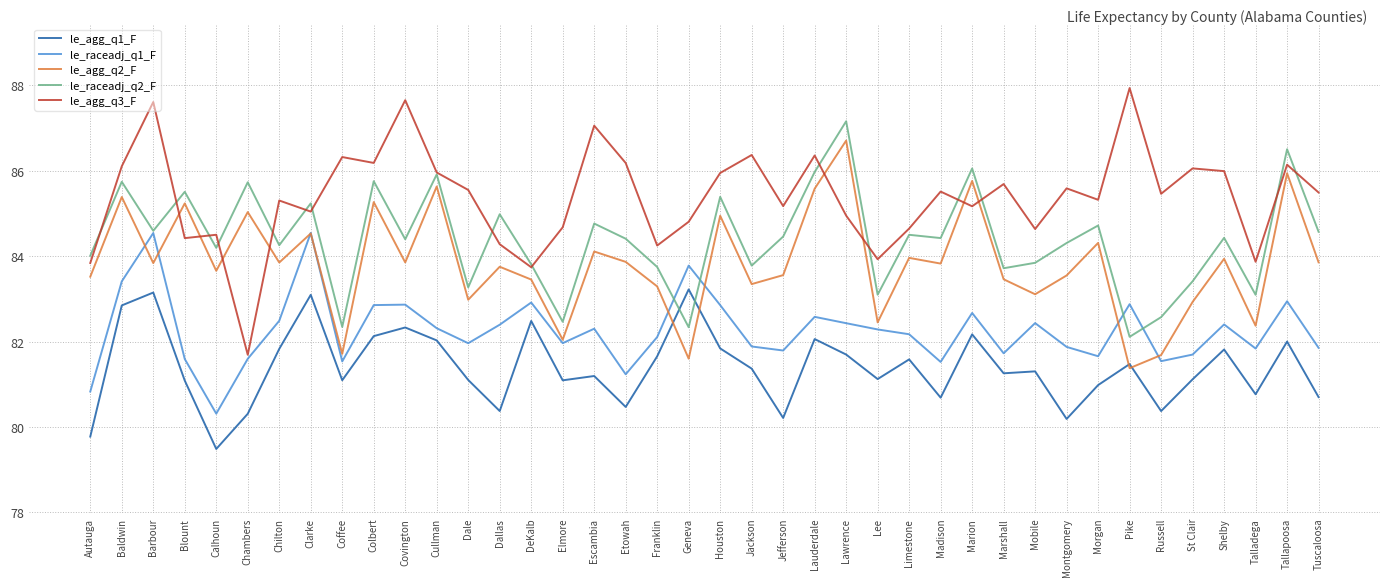

True or false: le_raceadj_q1_F and le_raceadj_q2_F cross at least once.

True